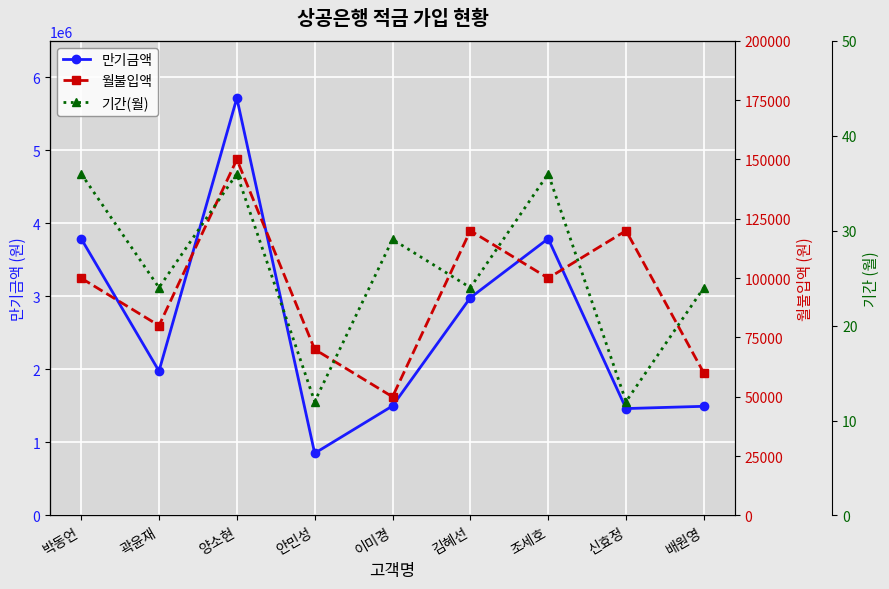

What is the label of the 1st point from the right?

배원영